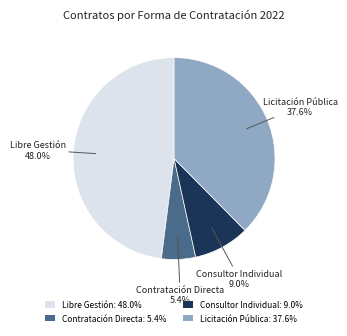

Does Consultor Individual: 9.0% represent more than half of the total?

No